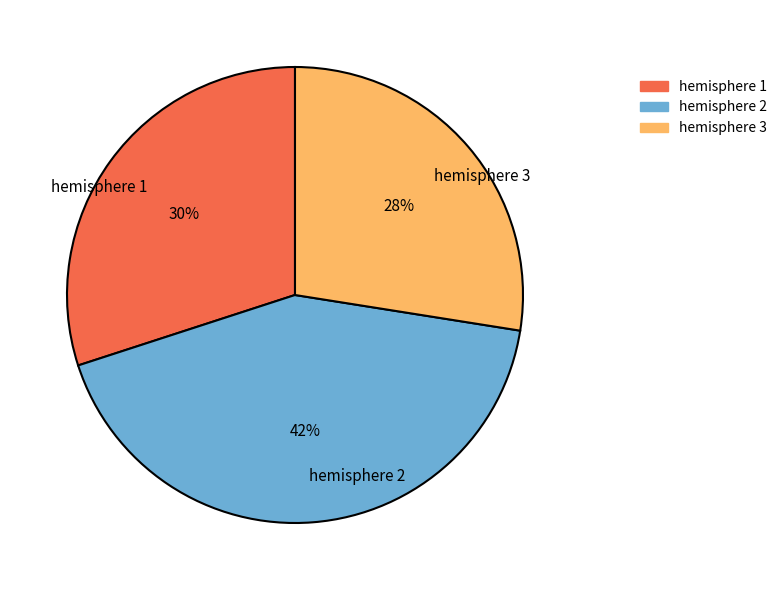

True or false: hemisphere 2 accounts for 42% of the total.

True